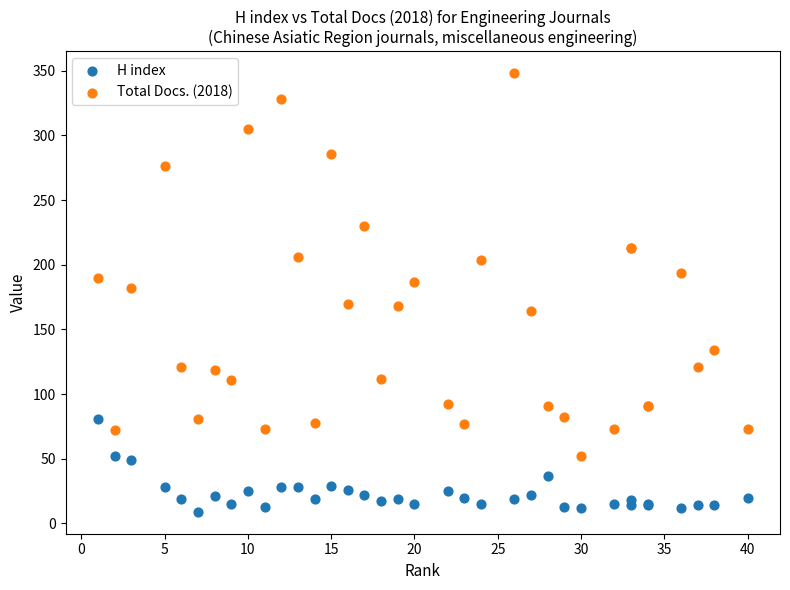

Which series reaches the maximum Y coordinate?

Total Docs. (2018)